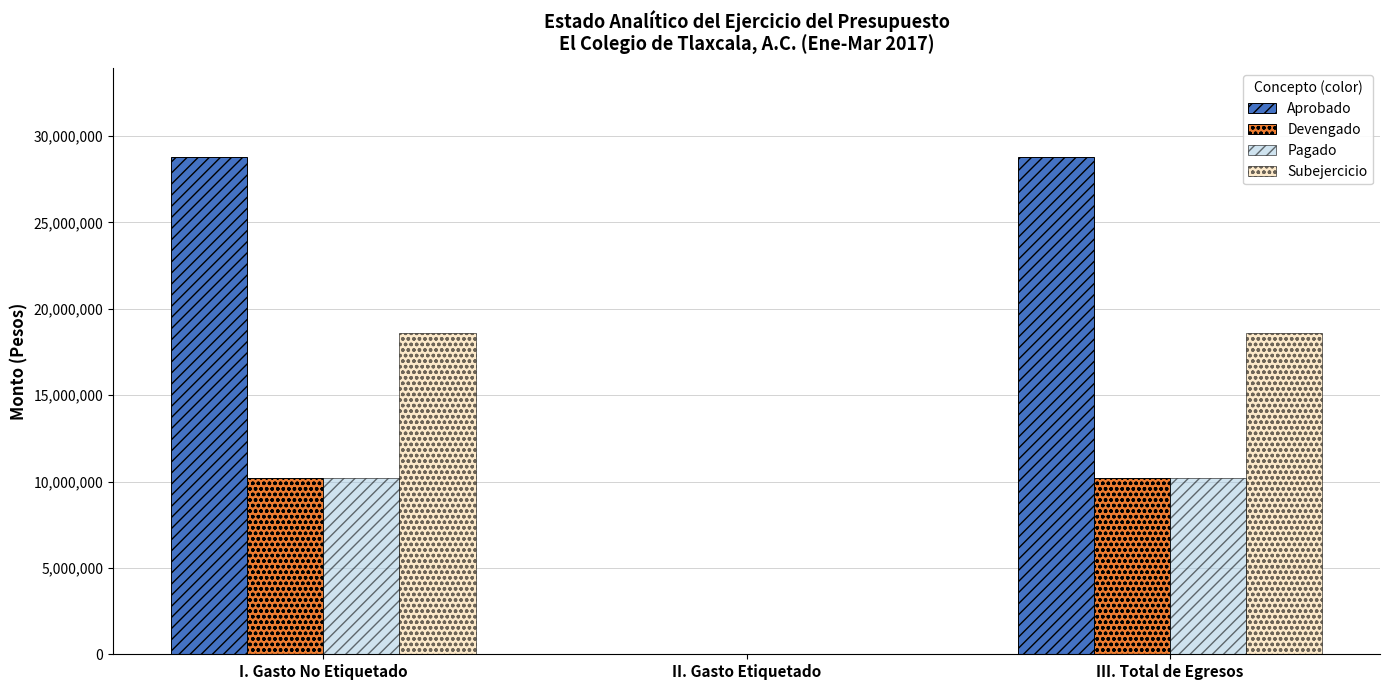

What value does the Aprobado series have at I. Gasto No Etiquetado?

28776658